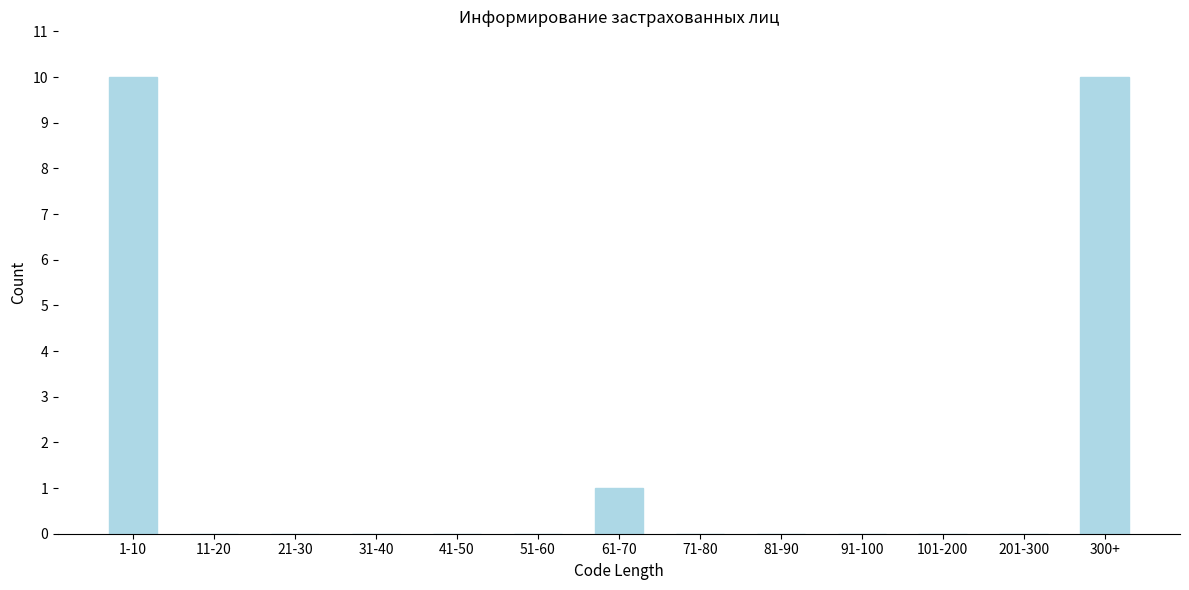

Reading left to right, extract all data points from this chart.

1-10=10	11-20=0	21-30=0	31-40=0	41-50=0	51-60=0	61-70=1	71-80=0	81-90=0	91-100=0	101-200=0	201-300=0	300+=10